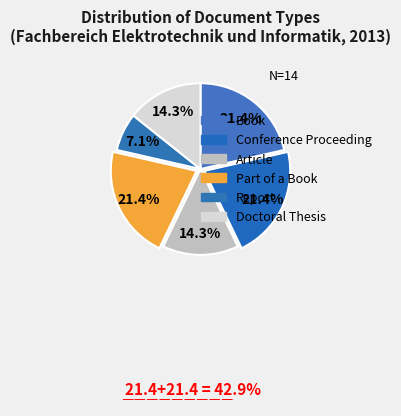

How many segments does this pie chart have?

6